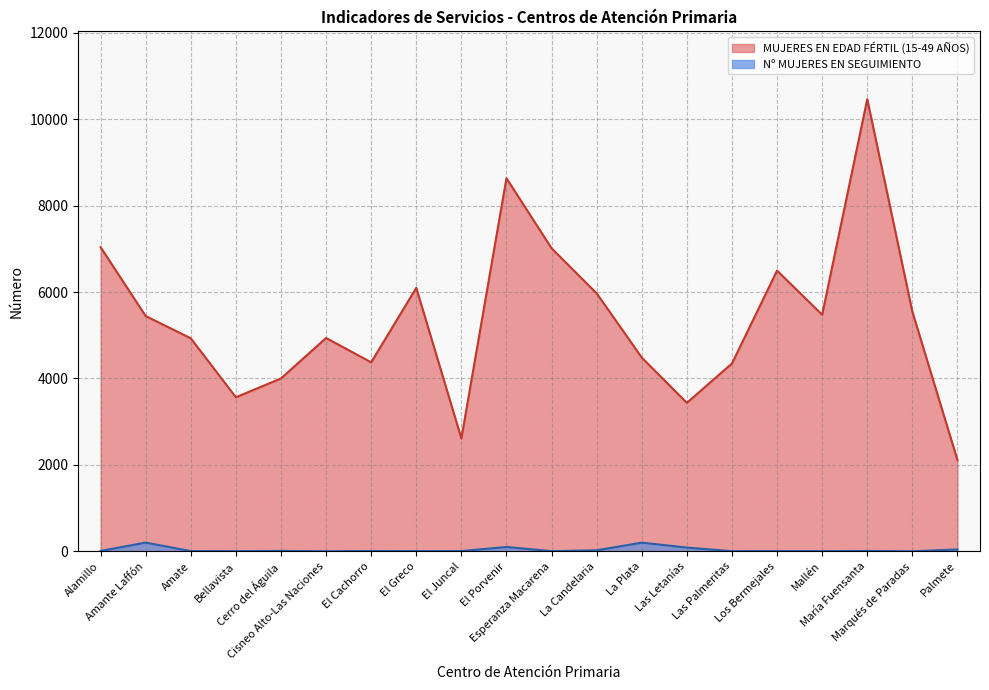

What is the average value of the Nº MUJERES EN SEGUIMIENTO series?

38